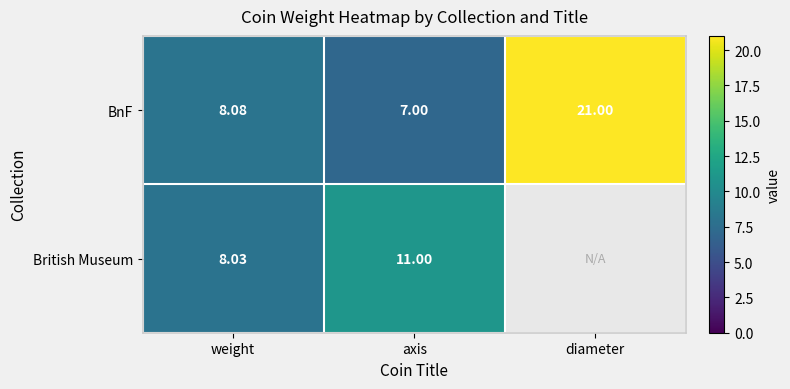

What value does the BnF series have at axis?

7.0